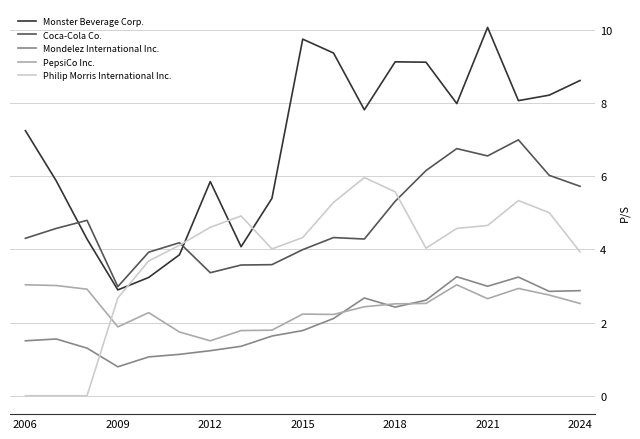

Which series has the widest spread of values?

Monster Beverage Corp.